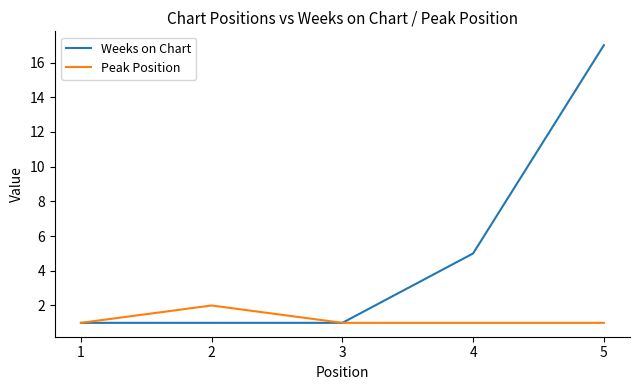

Reading left to right, transcribe all the data shown in this chart.

Weeks on Chart: 1=1	2=1	3=1	4=5	5=17
Peak Position: 1=1	2=2	3=1	4=1	5=1